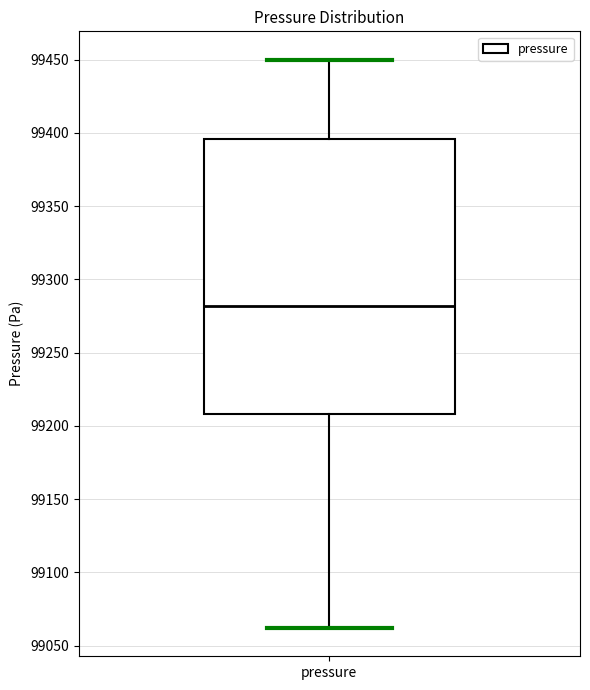

Where is the lower edge of the box for pressure on the y-axis? The values are not printed on the chart, so give them approximately, as read against the axis.

99210